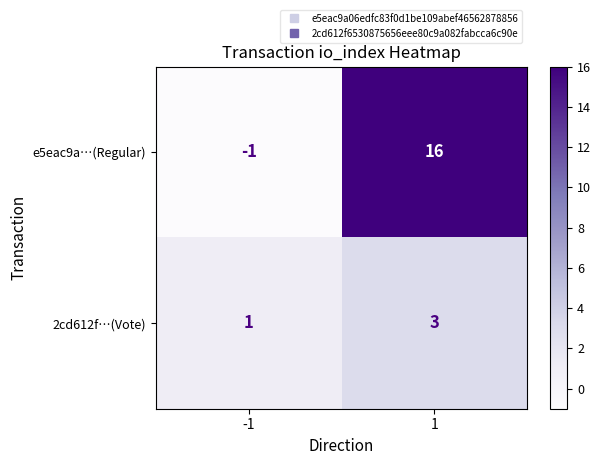

What is the sum of the e5eac9a…(Regular) values at -1 and 1?

15